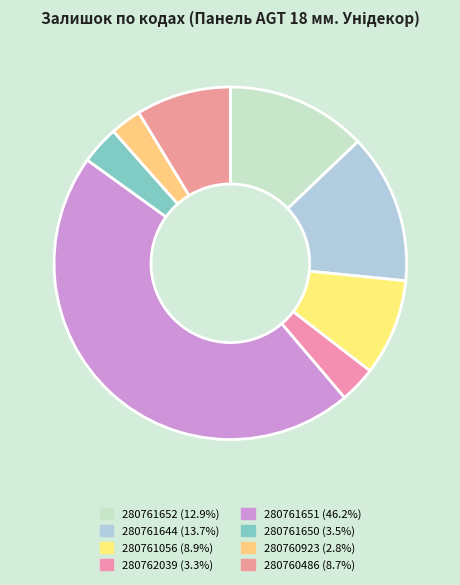

What is the ratio of the value at 280761652 to the value at 280760923?

4.5